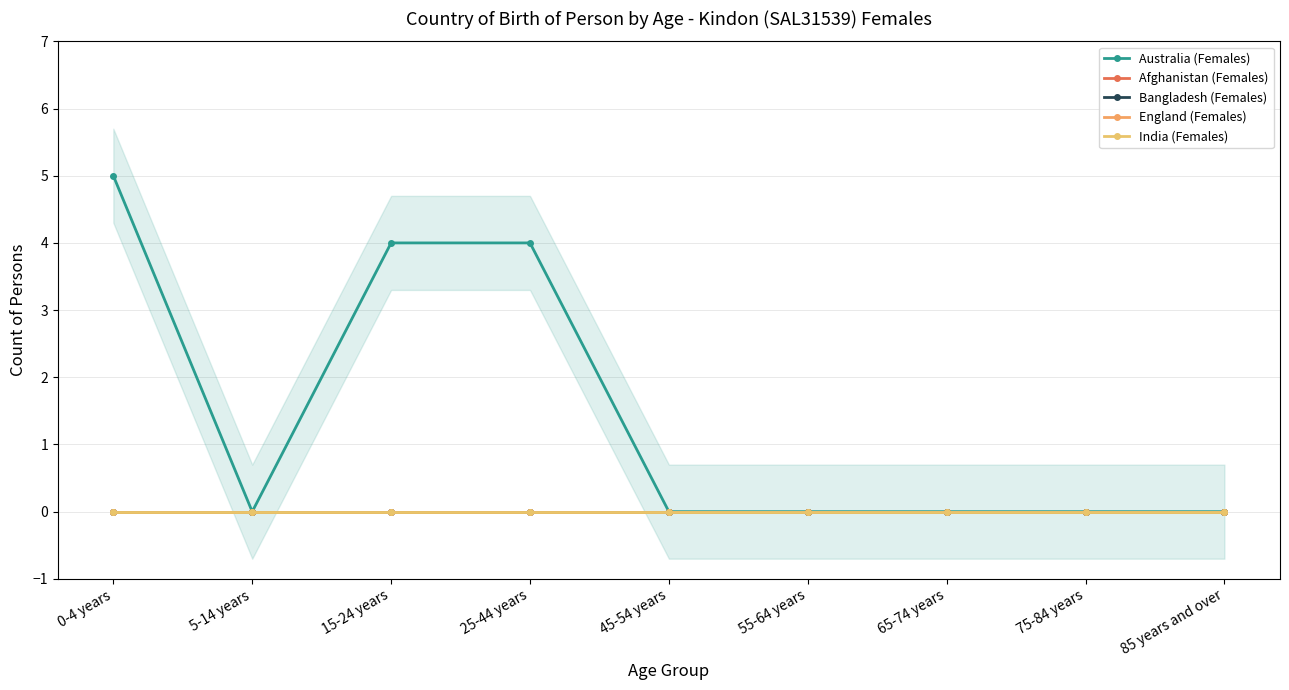

True or false: India (Females) has a value of 0 at 65-74 years.

True